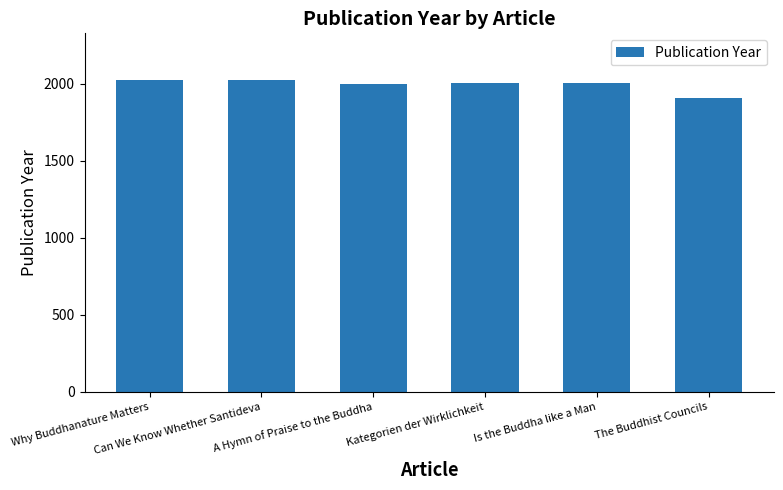

What is the difference between the maximum and minimum values?

115